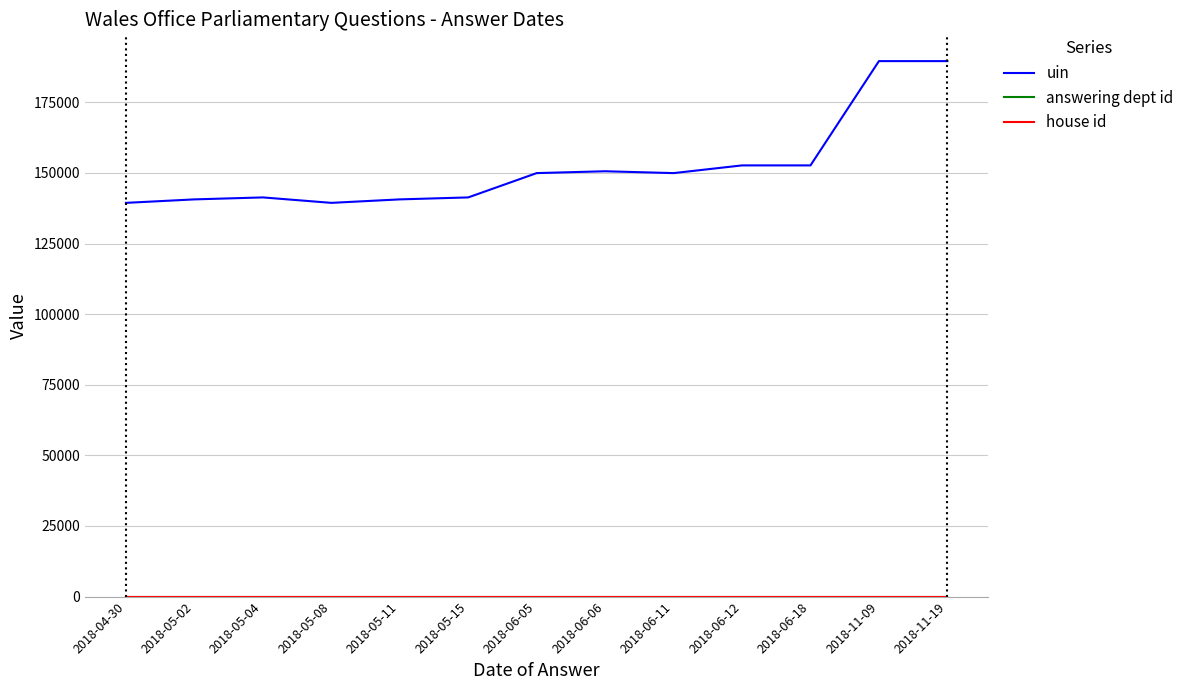

Which series has the largest total across all categories?

uin